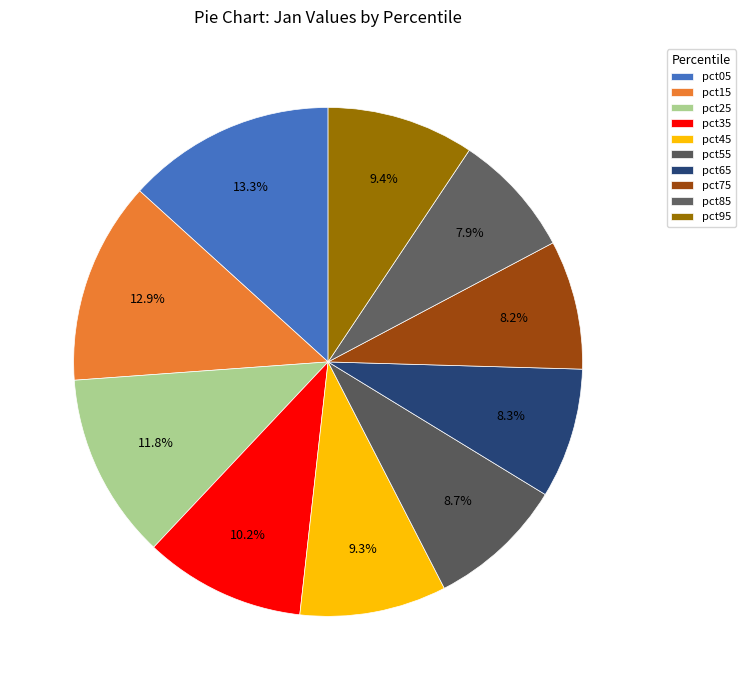

Which category has the biggest portion of the pie?

pct05